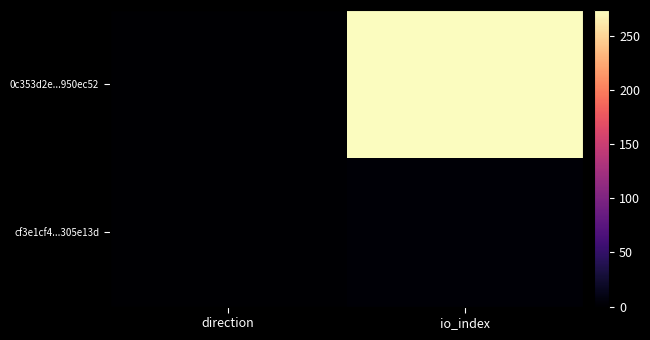

Count the number of data series in this chart.

2